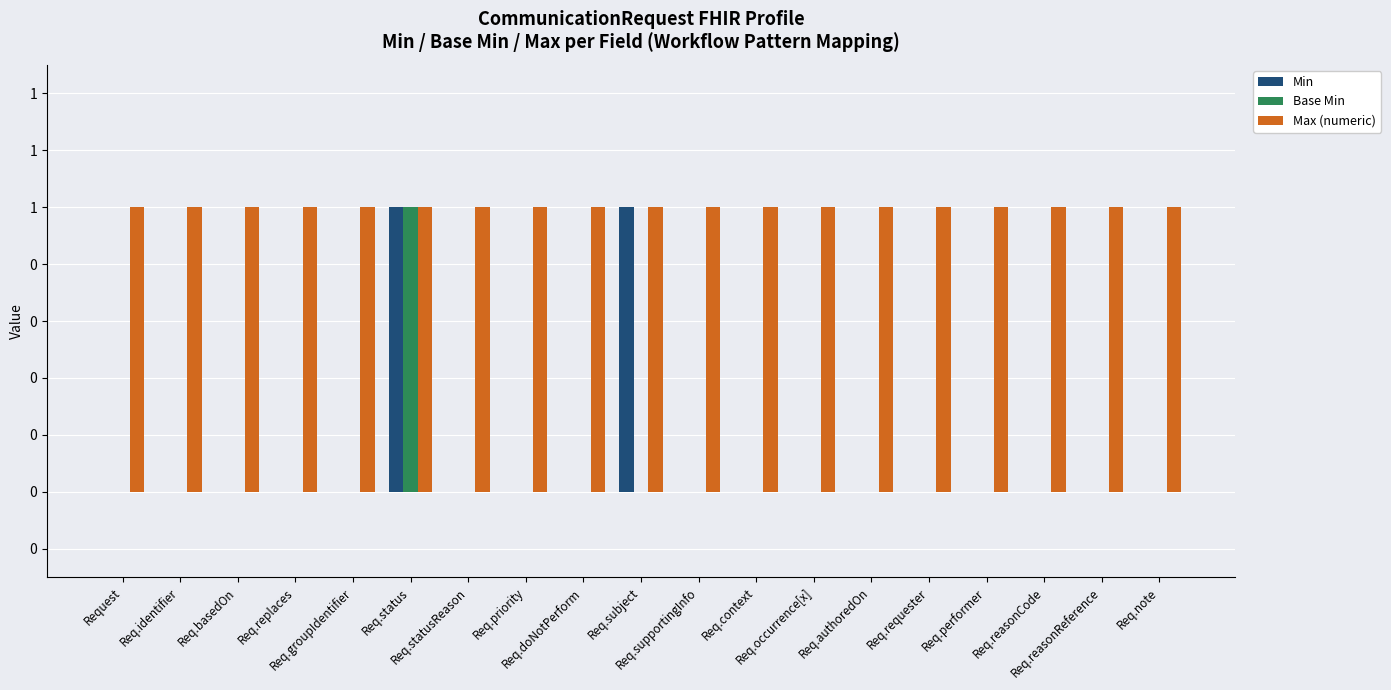

Rank the categories by Max (numeric) value from highest to lowest.

Request, Req.identifier, Req.basedOn, Req.replaces, Req.groupIdentifier, Req.status, Req.statusReason, Req.priority, Req.doNotPerform, Req.subject, Req.supportingInfo, Req.context, Req.occurrence[x], Req.authoredOn, Req.requester, Req.performer, Req.reasonCode, Req.reasonReference, Req.note